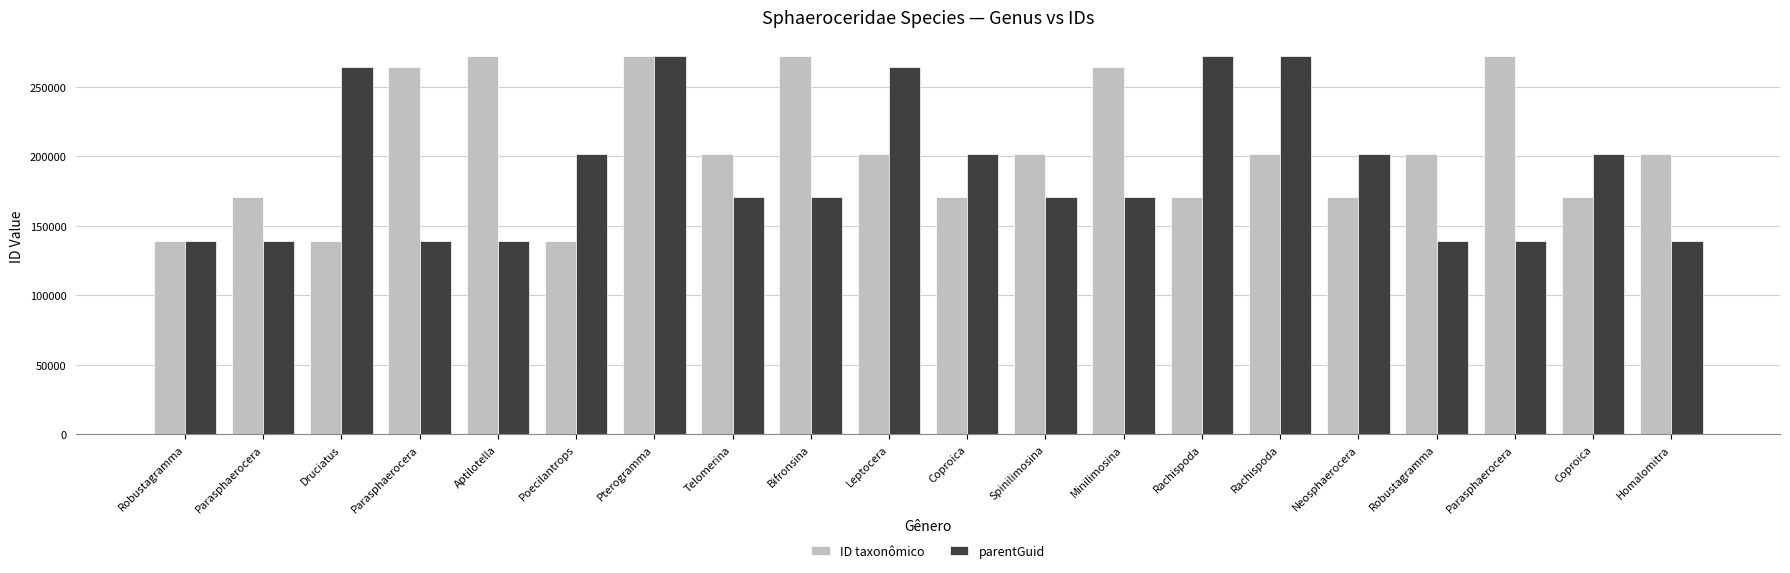

What are all the series names shown in the legend?

ID taxonômico, parentGuid